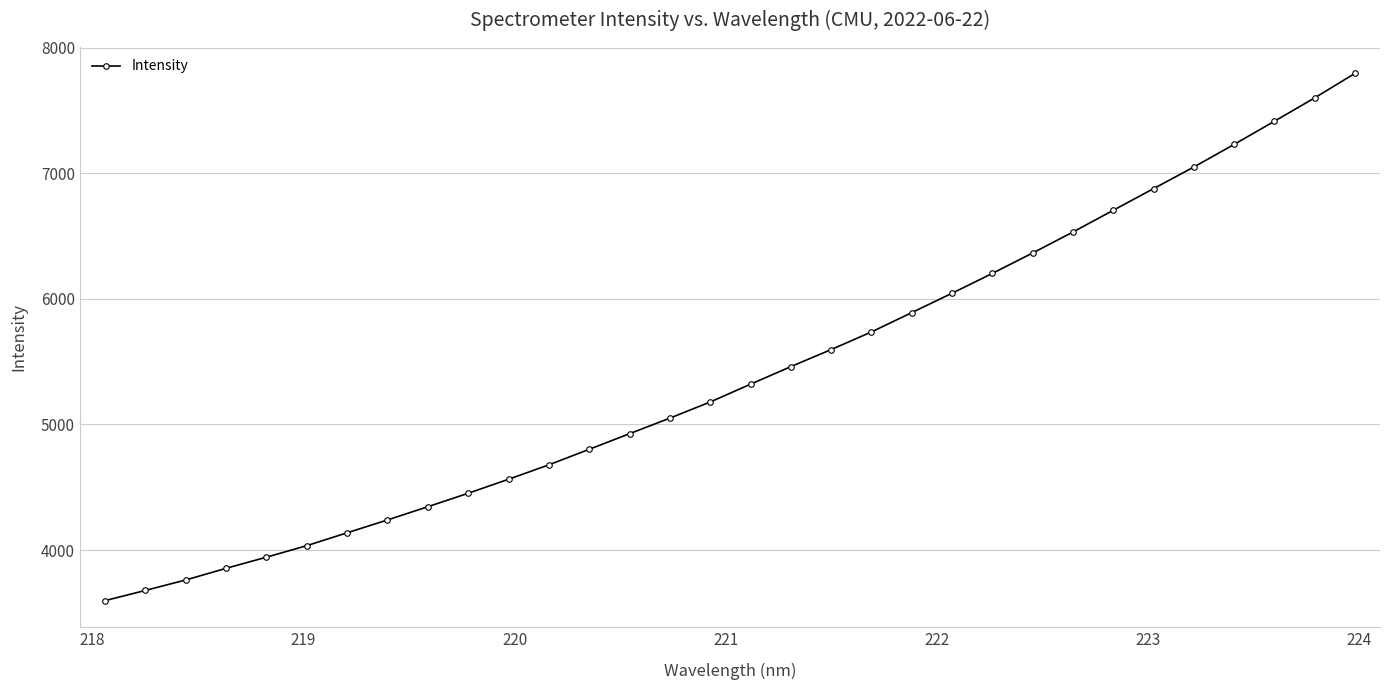

What is the value of the 24th point from the left?

6366.2